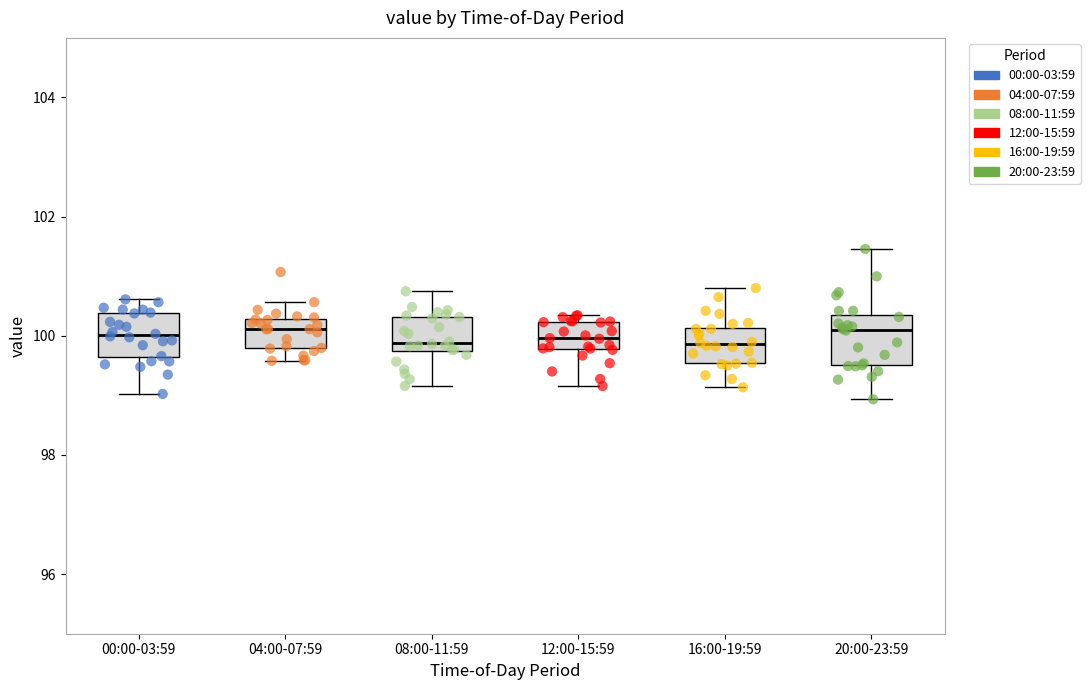

Where does the lower whisker of the box for 20:00-23:59 end on the y-axis? The values are not printed on the chart, so give them approximately, as read against the axis.

99.0